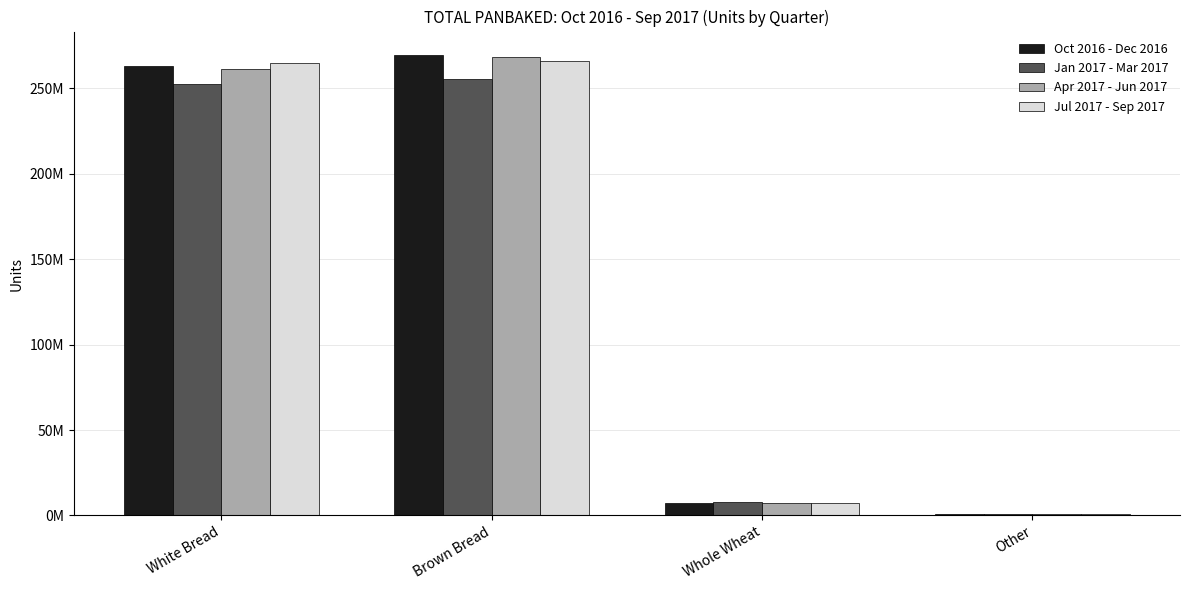

Does the chart contain stacked bars?

No